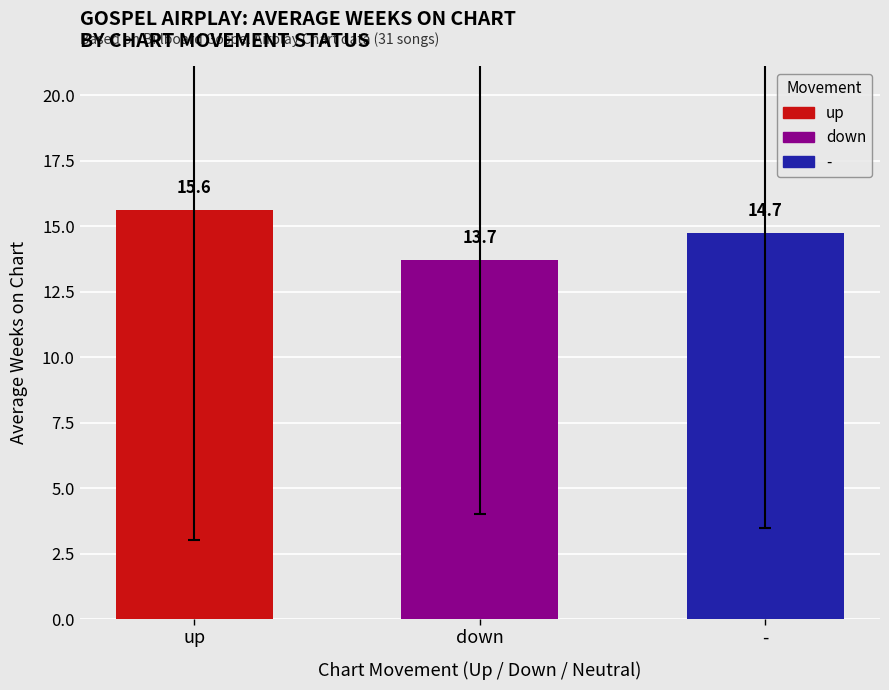

Reading left to right, list all the values displayed in this chart.

15.6	13.7	14.7